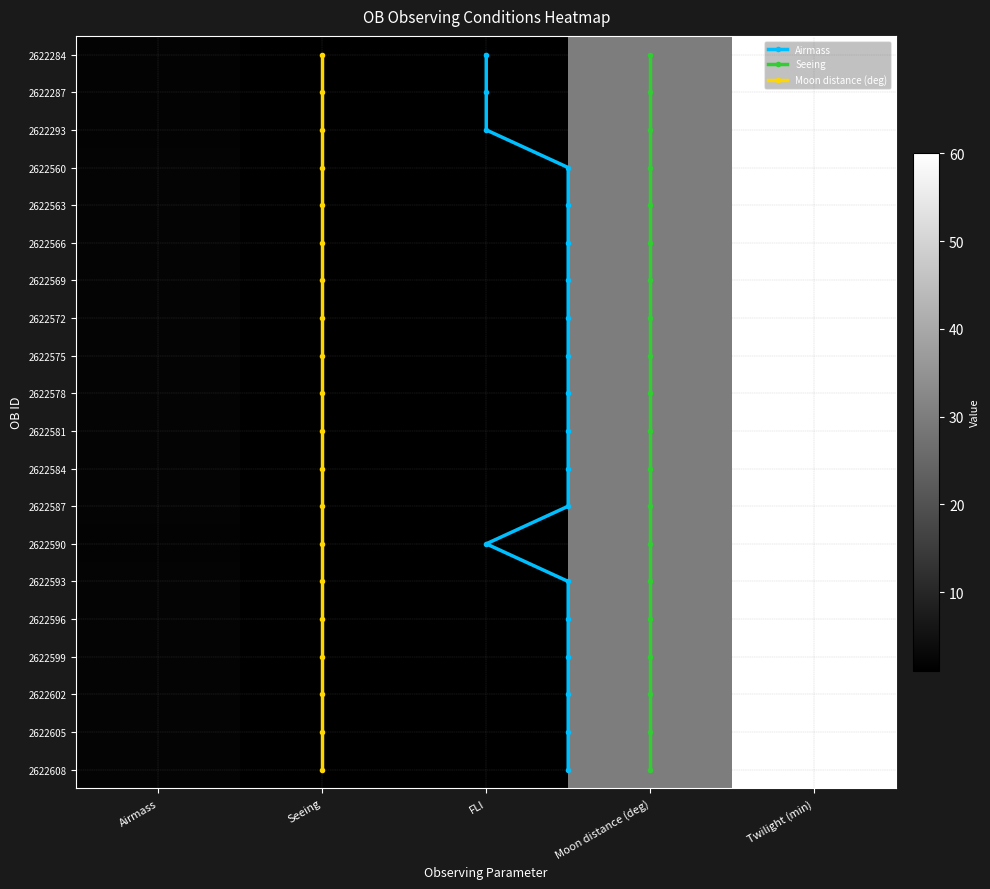

Reading left to right, list all the values displayed in this chart.

Airmass: 1.7	1.7	1.7	2.0	2.0	2.0	2.0	2.0	2.0	2.0	2.0	2.0	2.0	1.7	2.0	2.0	2.0	2.0	2.0	2.0
Seeing: 1.2	1.2	1.2	1.2	1.2	1.2	1.2	1.2	1.2	1.2	1.2	1.2	1.2	1.2	1.2	1.2	1.2	1.2	1.2	1.2
FLI: 1.0	1.0	1.0	1.0	1.0	1.0	1.0	1.0	1.0	1.0	1.0	1.0	1.0	1.0	1.0	1.0	1.0	1.0	1.0	1.0
Moon distance (deg): 30.0	30.0	30.0	30.0	30.0	30.0	30.0	30.0	30.0	30.0	30.0	30.0	30.0	30.0	30.0	30.0	30.0	30.0	30.0	30.0
Twilight (min): 60.0	60.0	60.0	60.0	60.0	60.0	60.0	60.0	60.0	60.0	60.0	60.0	60.0	60.0	60.0	60.0	60.0	60.0	60.0	60.0